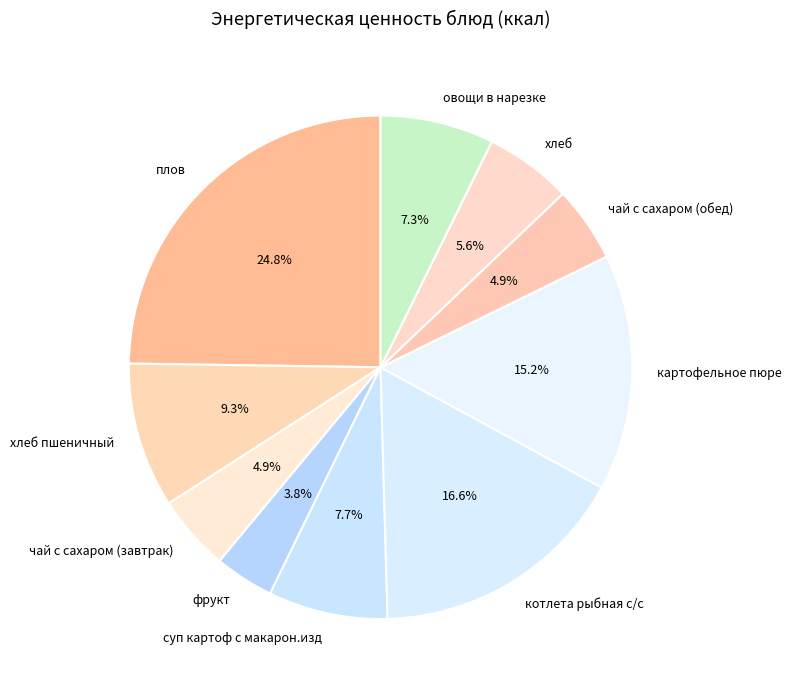

True or false: овощи в нарезке accounts for 7% of the total.

True